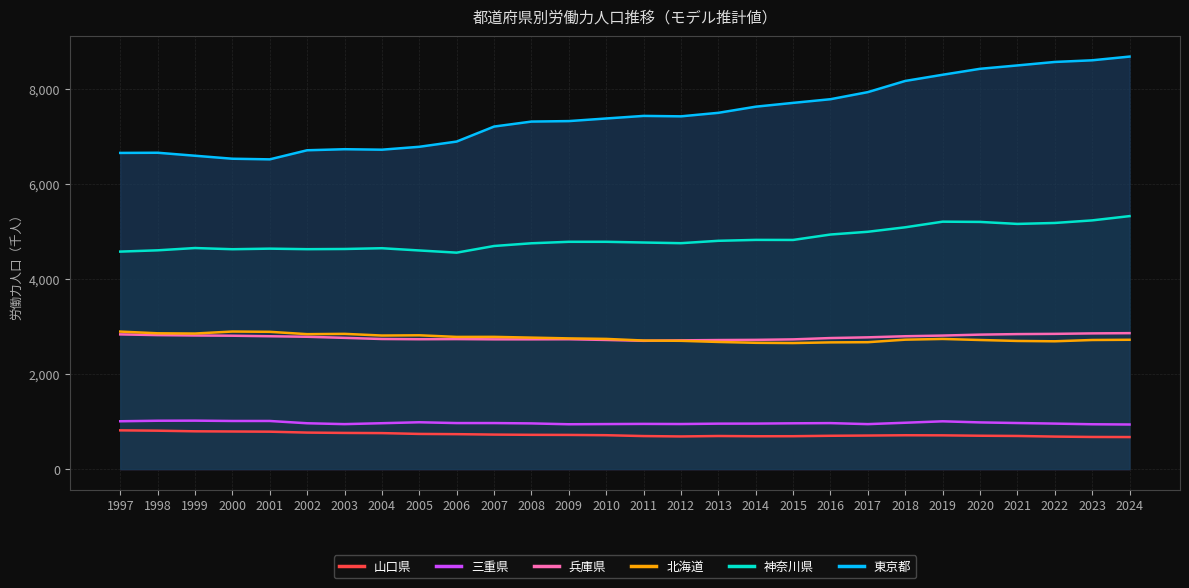

Where is the first local maximum for 北海道?

2000